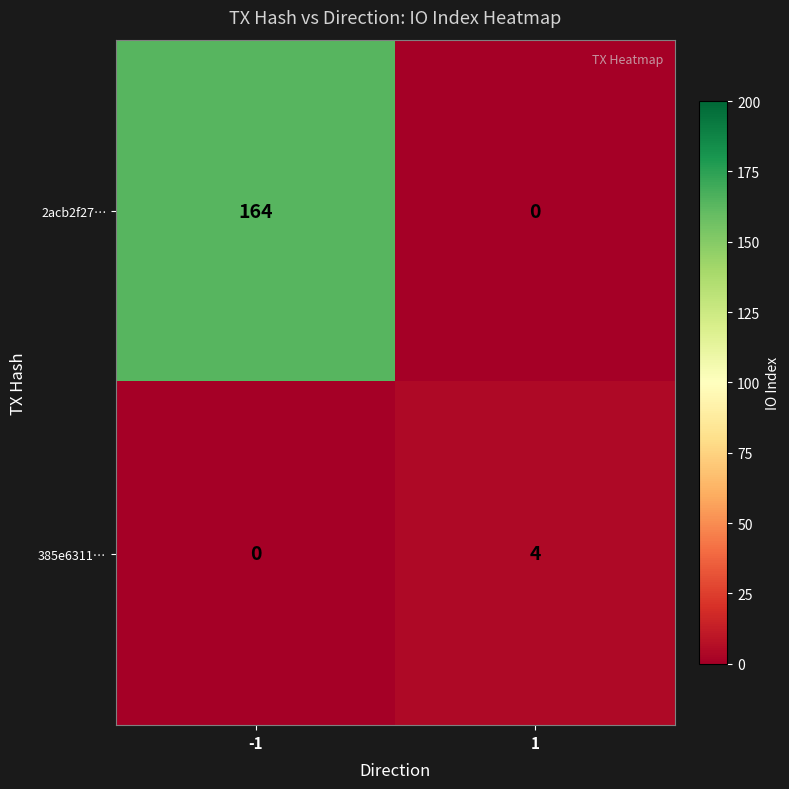

Reading right to left, transcribe all the data shown in this chart.

2acb2f27…: 0	164
385e6311…: 4	0